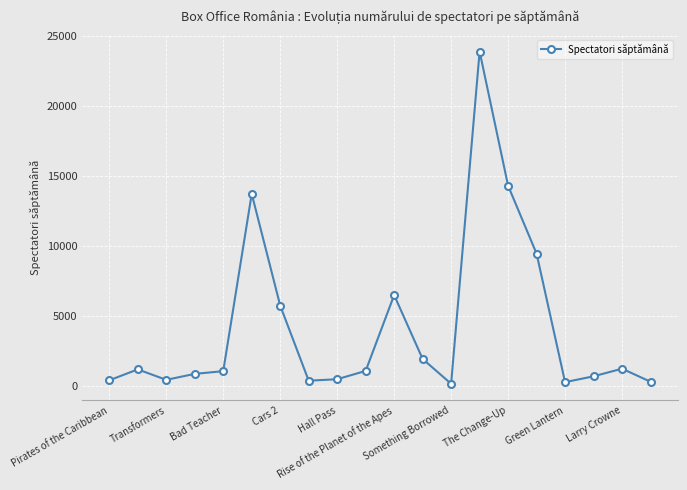

How many distinct data groups are displayed?

1